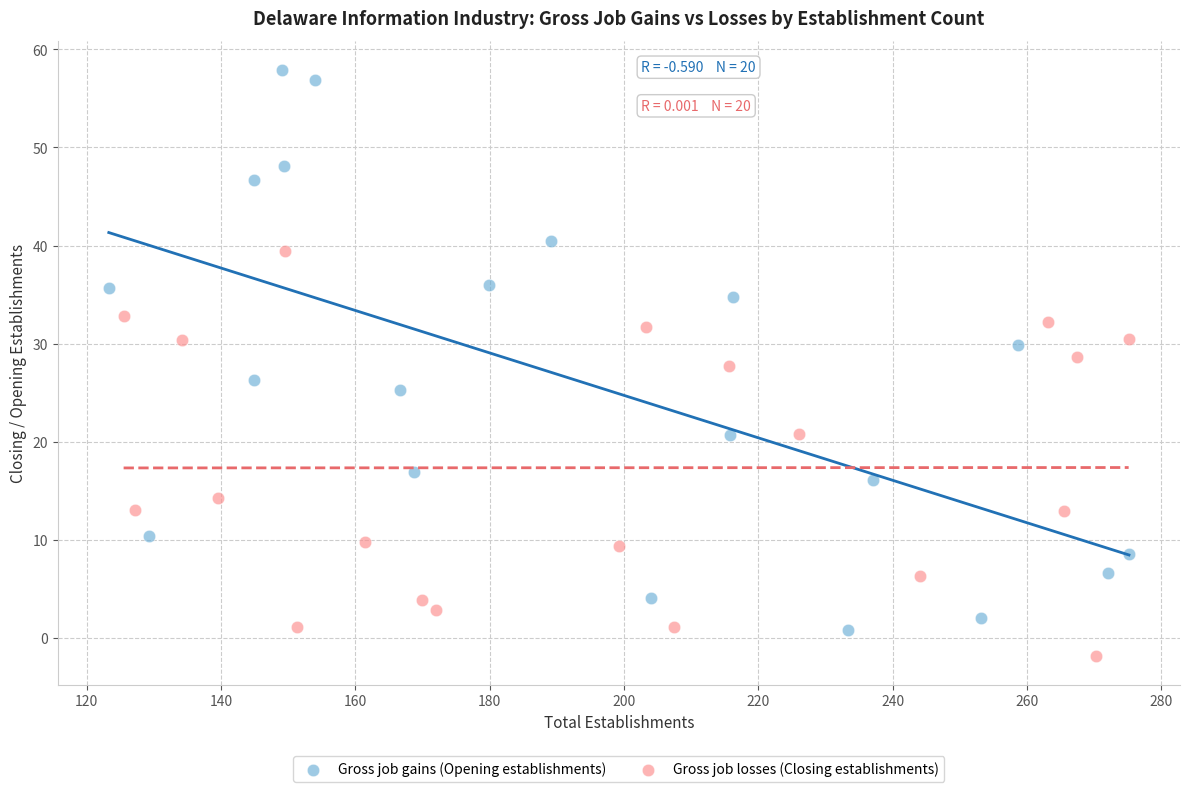

Which series contains the highest Y value?

Gross job gains (Opening establishments)